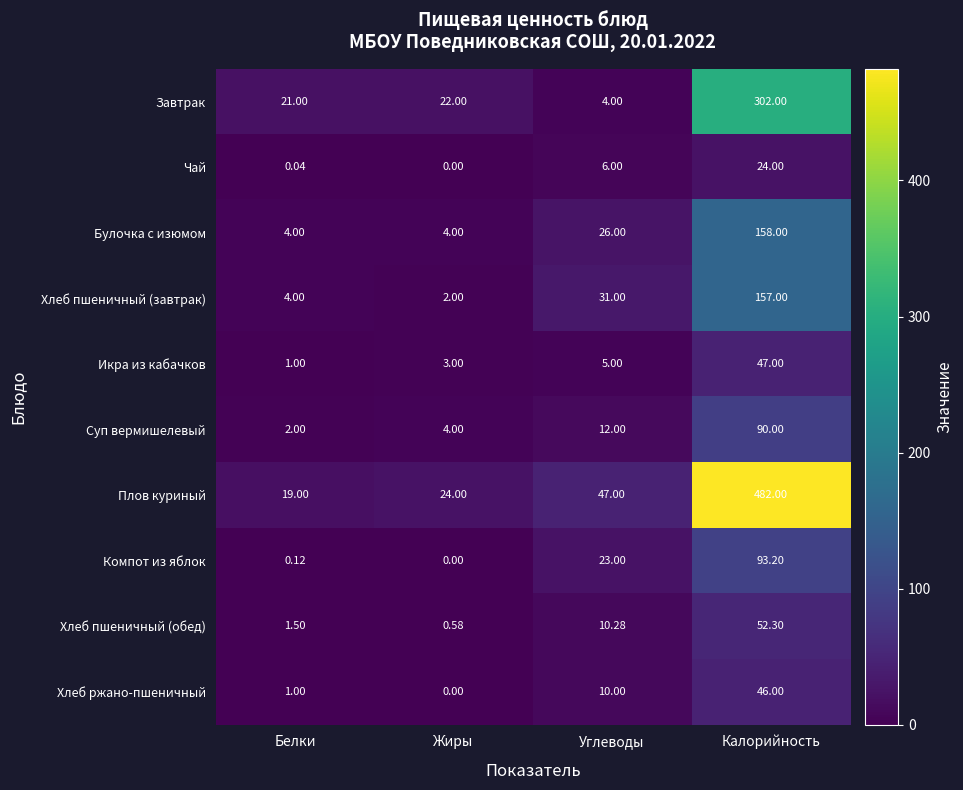

Which series has the largest total across all categories?

Плов куриный